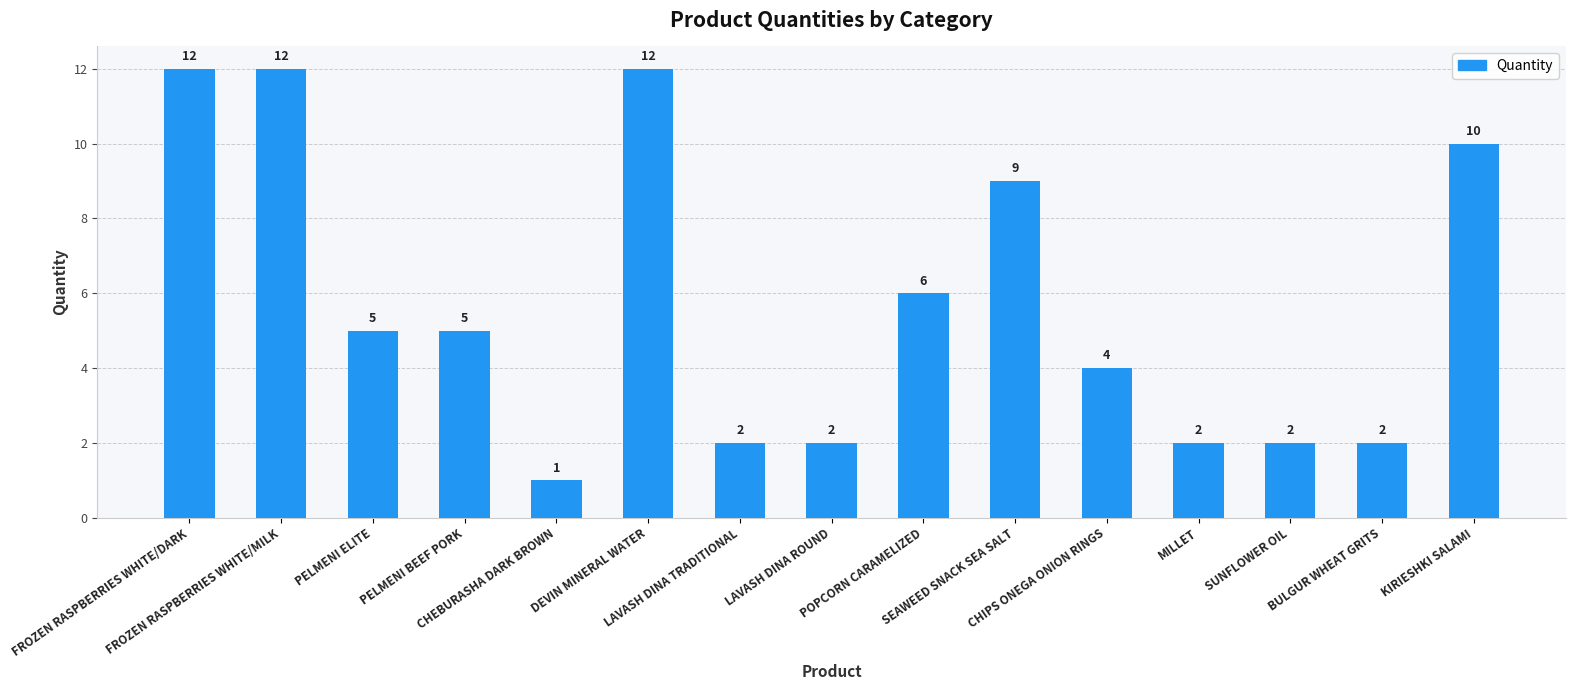

Are the bars grouped side by side (vs. stacked)?

No